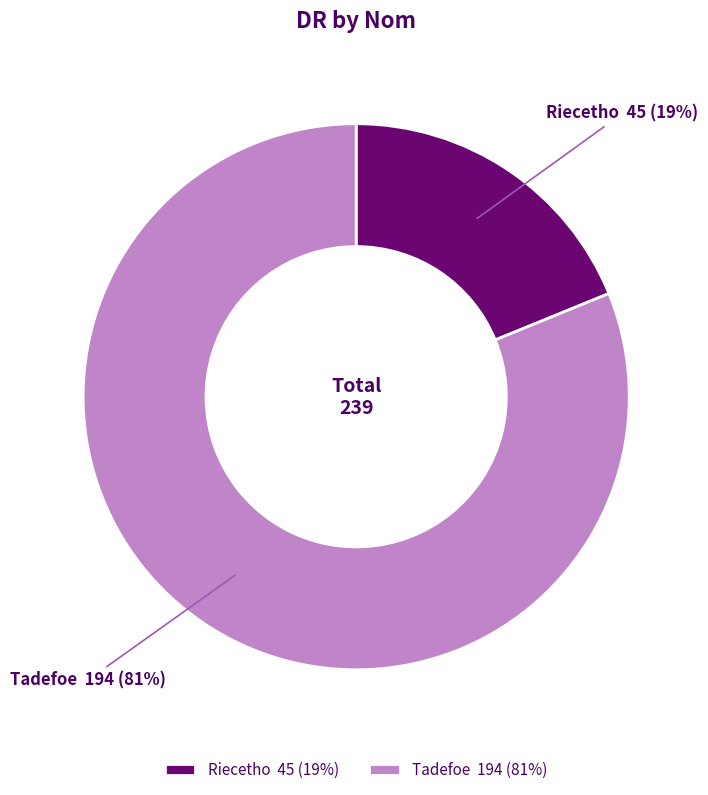

Which slice is the largest?

Tadefoe